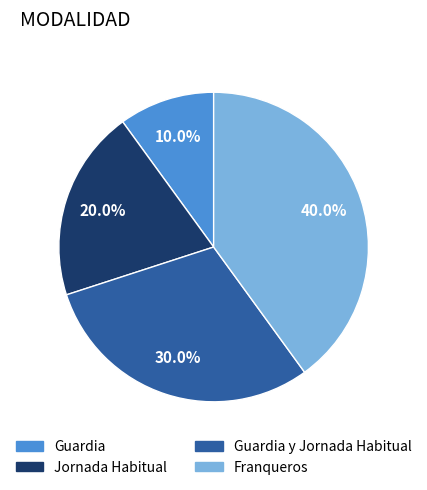

Is there any slice that represents more than half of the pie?

No